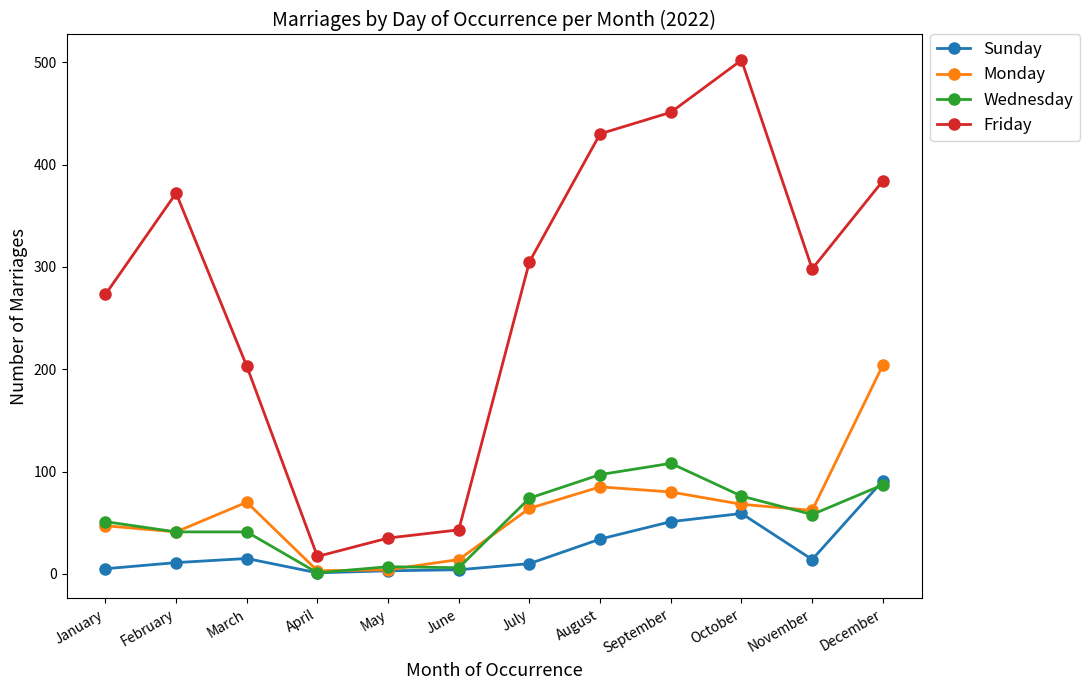

How many data points in Wednesday are less than 58?

6